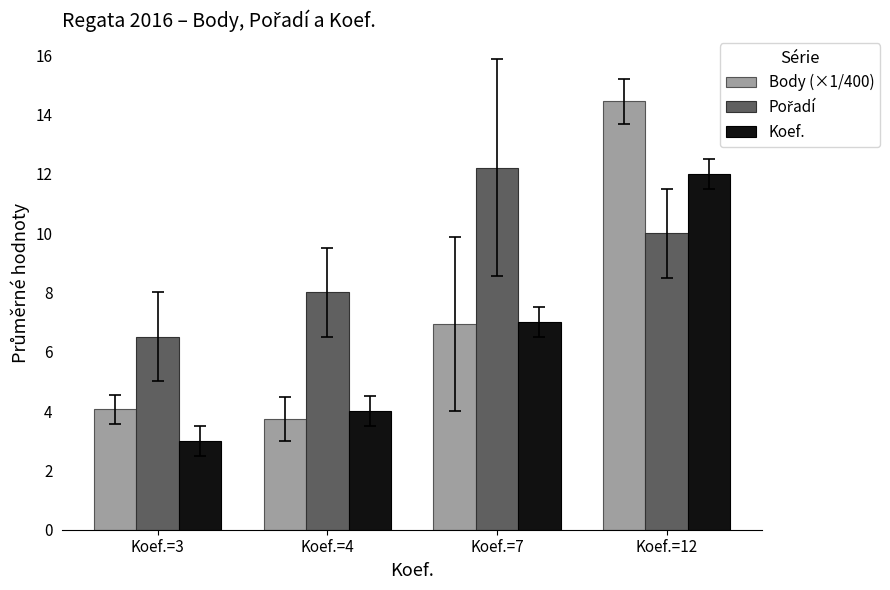

What is the difference between the maximum and minimum values in the Body (×1/400) series?

10.7